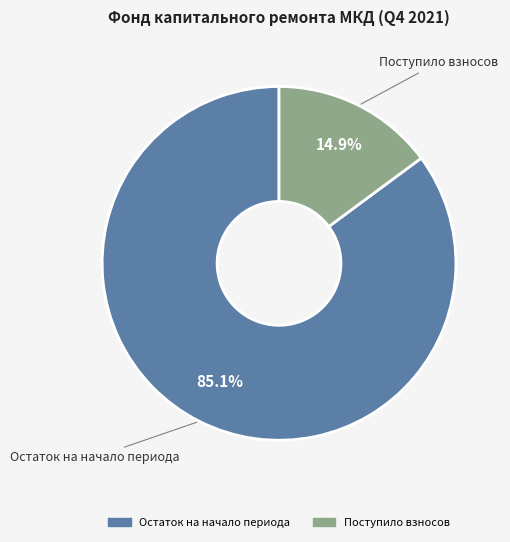

What is the ratio of the value at Остаток на начало периода to the value at Поступило взносов?

5.7